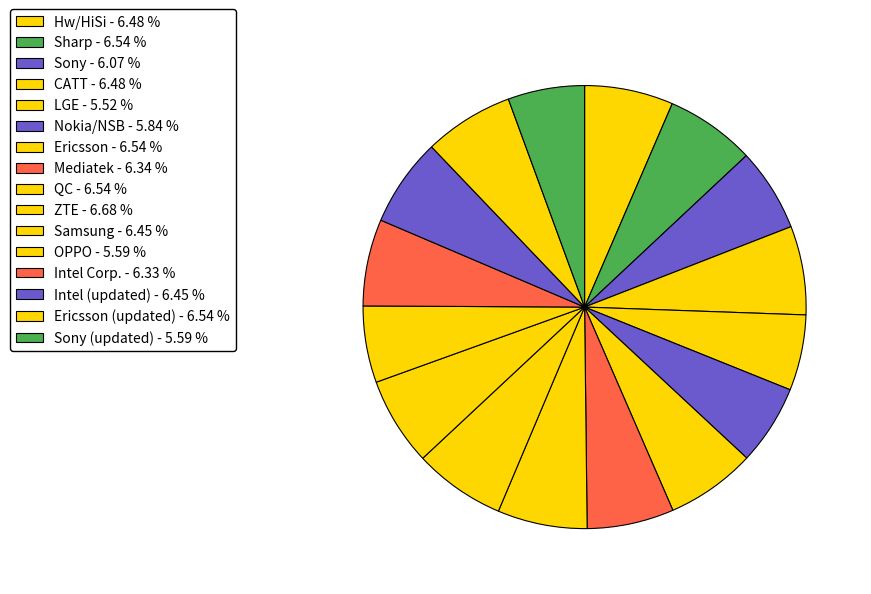

Is there a majority slice in this chart?

No